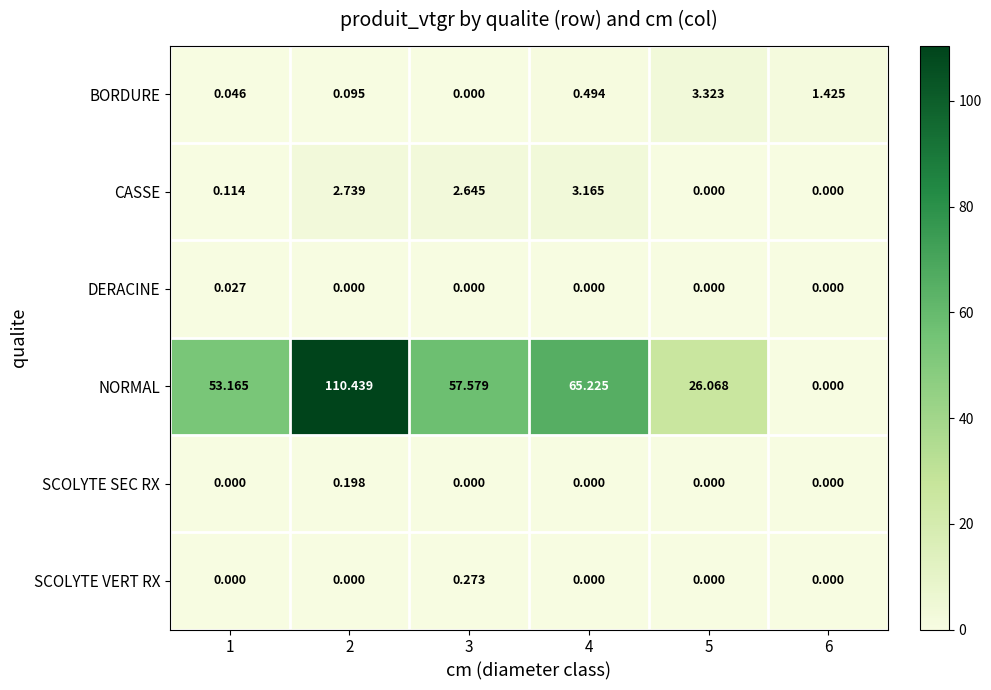

Is the value of CASSE at 2 greater than the value of BORDURE at 2?

Yes